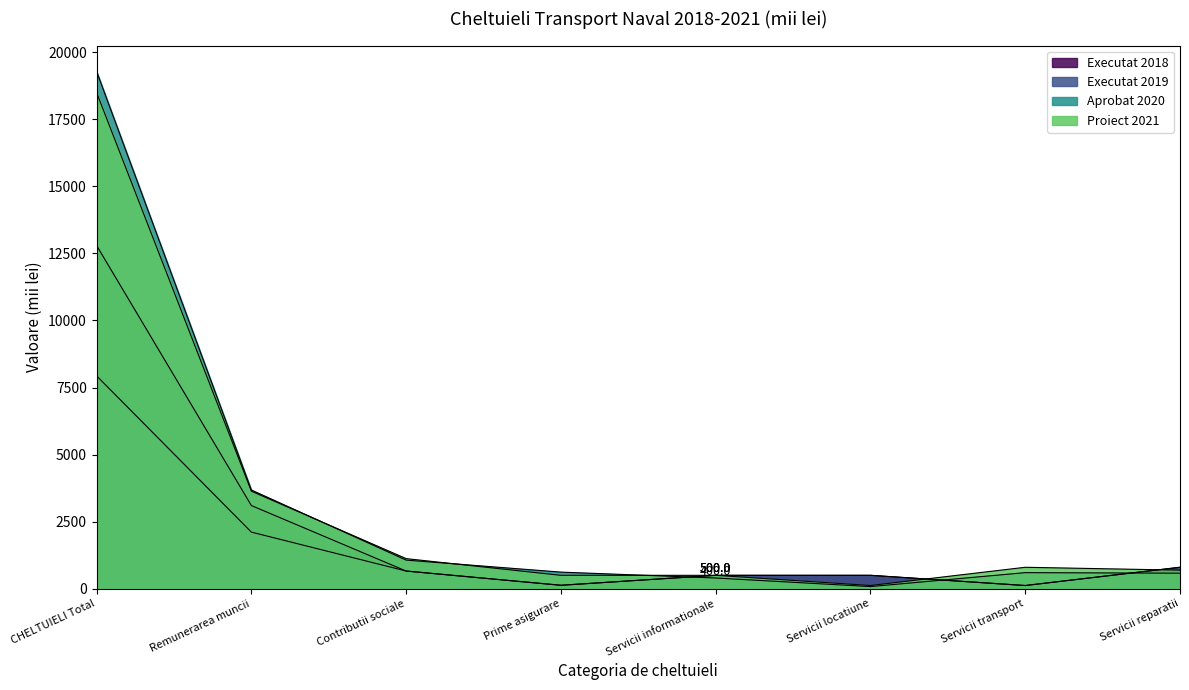

Rank the categories by Executat 2018 value from lowest to highest.

Servicii transport, Prime asigurare, Servicii informationale, Servicii locatiune, Contributii sociale, Servicii reparatii, Remunerarea muncii, CHELTUIELI Total